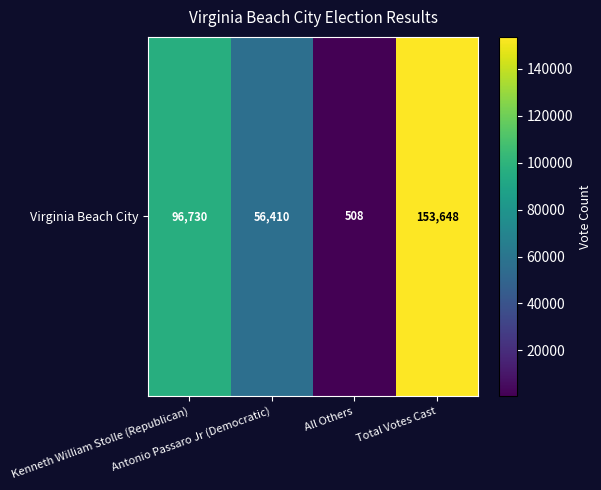

At which label does the data first exceed 96730?

Total Votes Cast